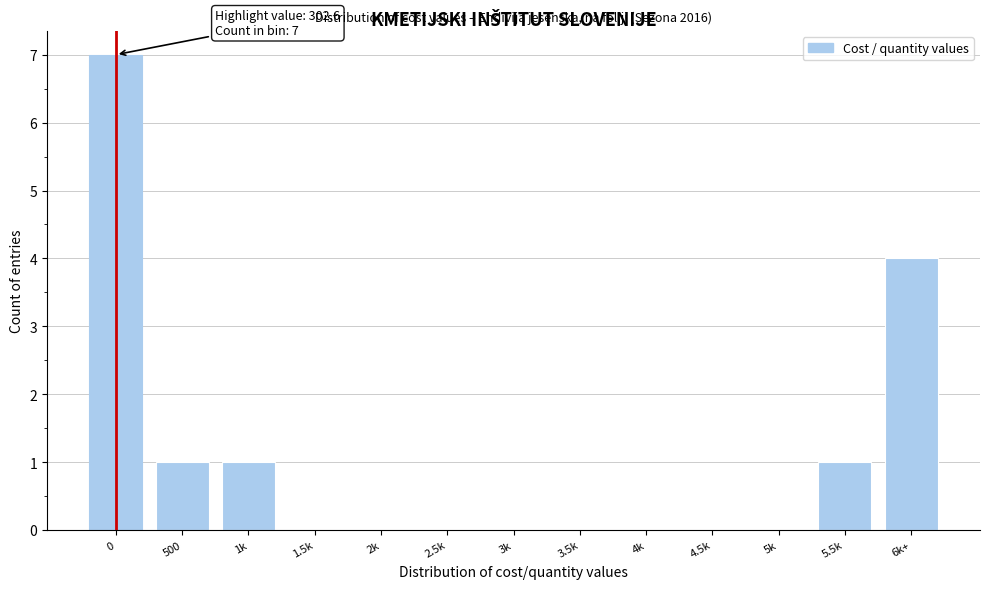

Reading left to right, transcribe all the data shown in this chart.

0=7	500=1	1k=1	1.5k=0	2k=0	2.5k=0	3k=0	3.5k=0	4k=0	4.5k=0	5k=0	5.5k=1	6k+=4